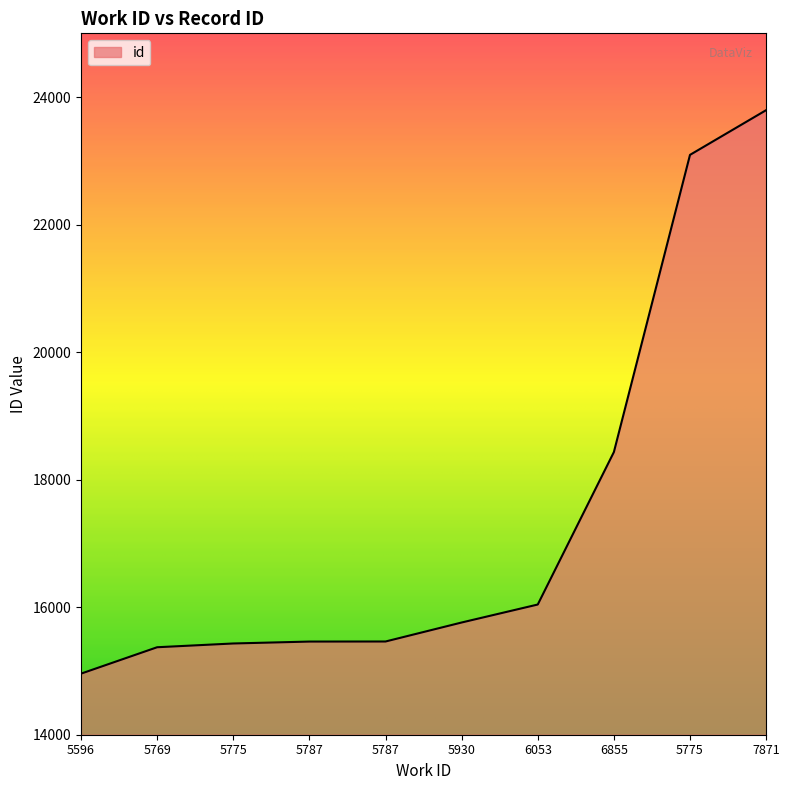

Read the value at 5596, to the nearest 50.

14950